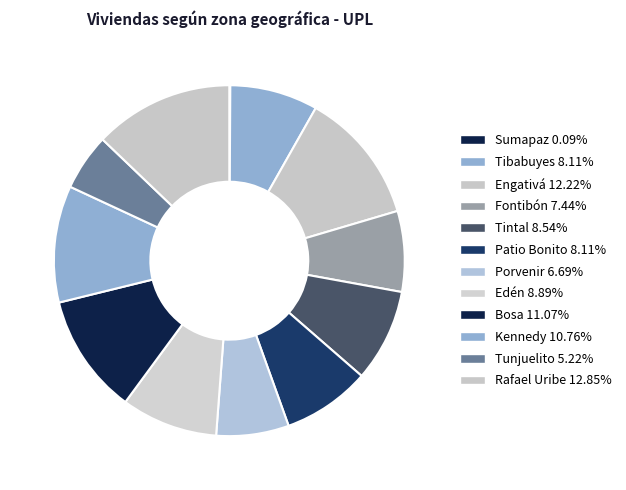

Which slice is the largest?

Rafael Uribe